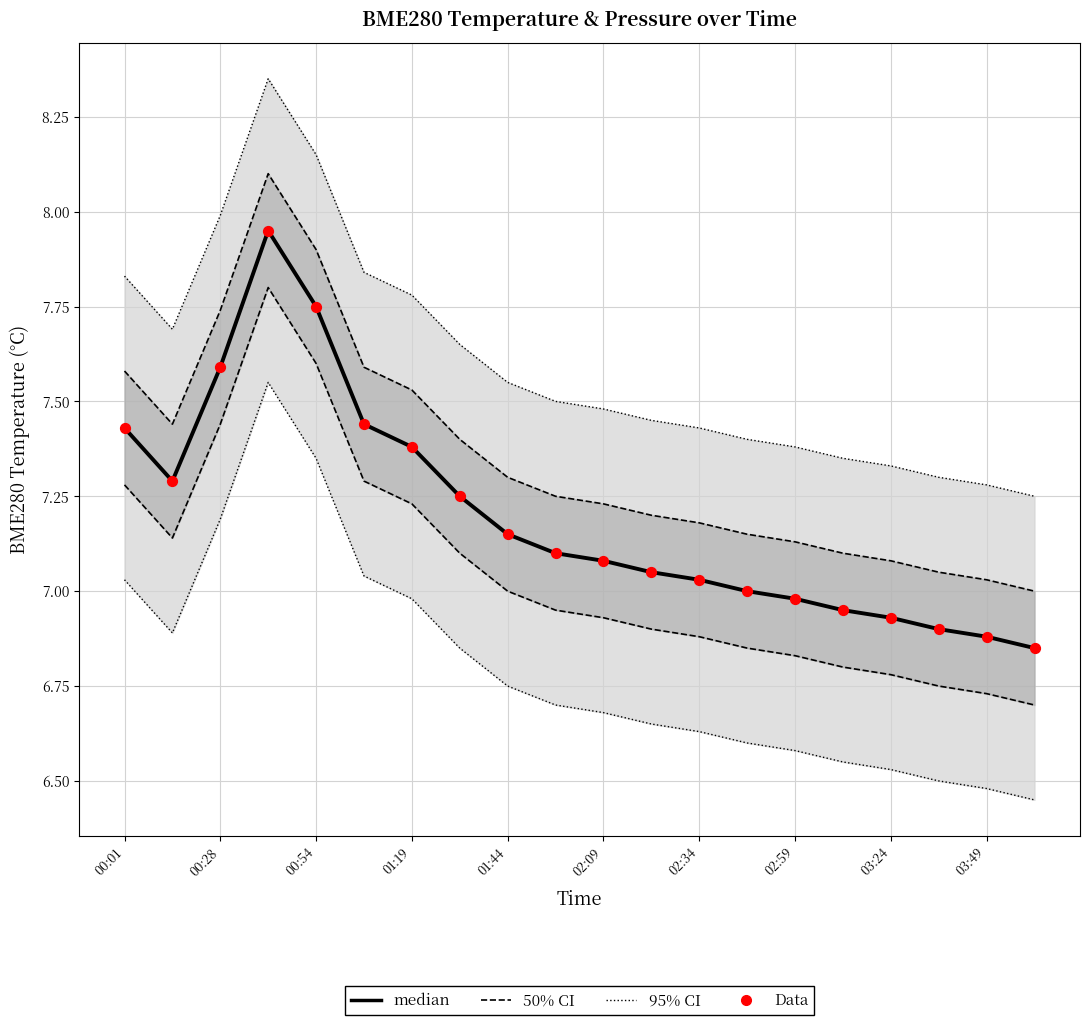

At how many categories does at least one series exceed 7?

20